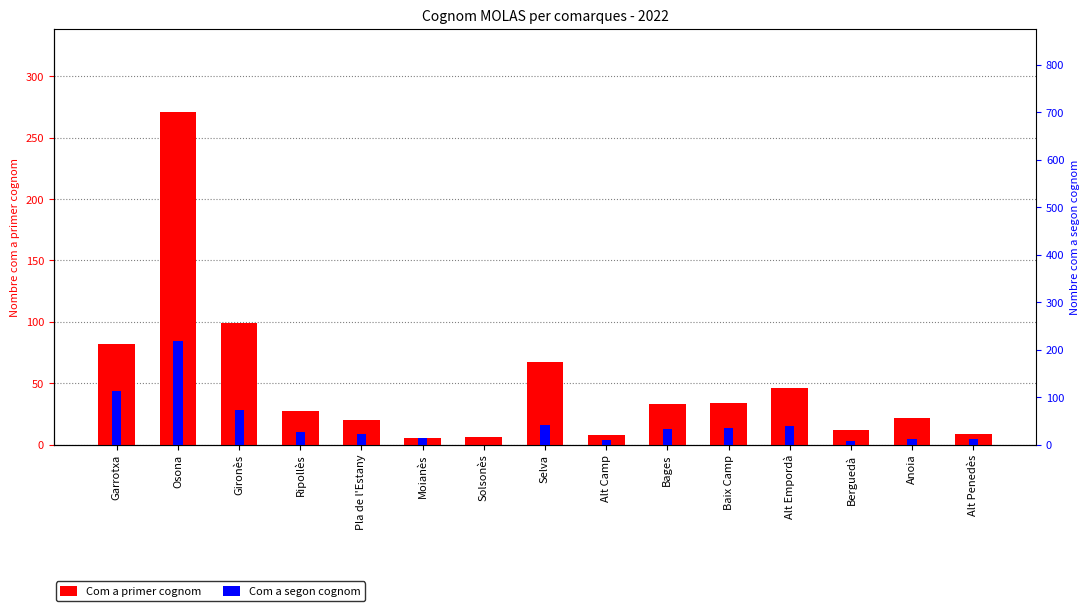

At which label does Com a segon cognom first exceed 26?

Garrotxa